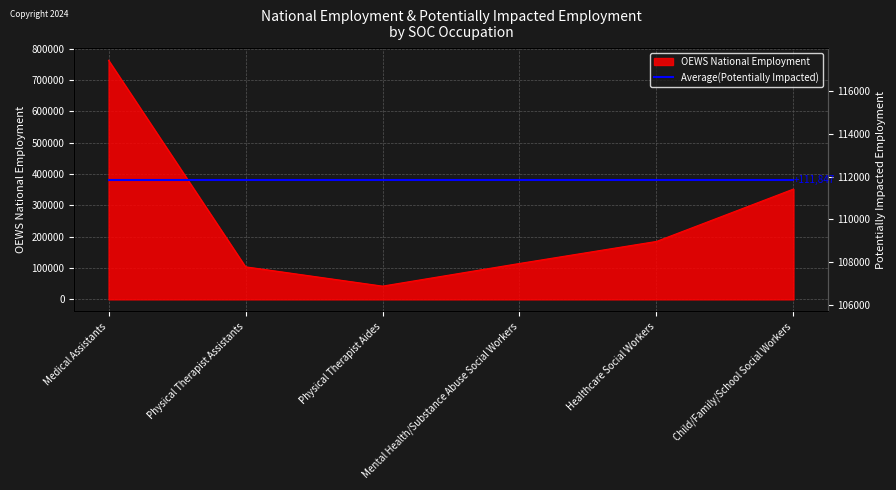

True or false: the data shows 195311 at Mental Health/Substance Abuse Social Workers.

False